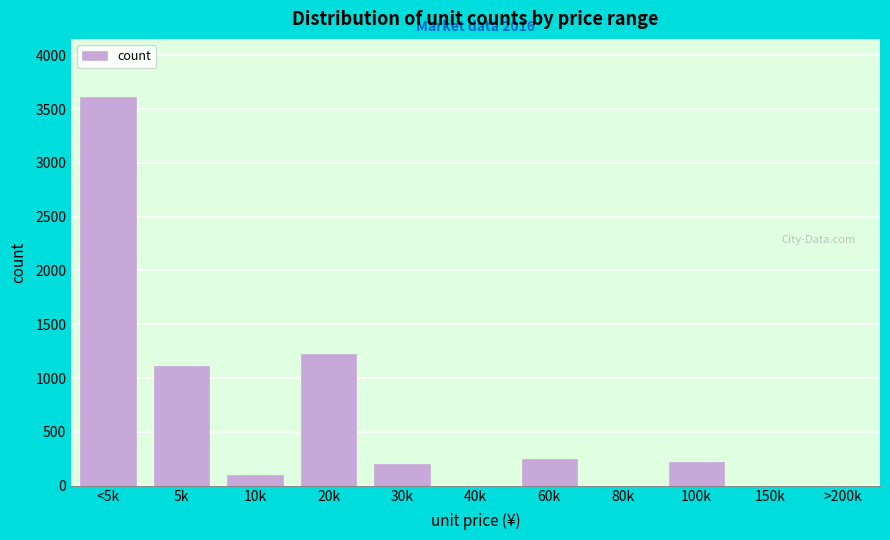

Reading left to right, extract all data points from this chart.

<5k=3611	5k=1114	10k=101	20k=1224	30k=199	40k=0	60k=243	80k=0	100k=218	150k=0	>200k=0